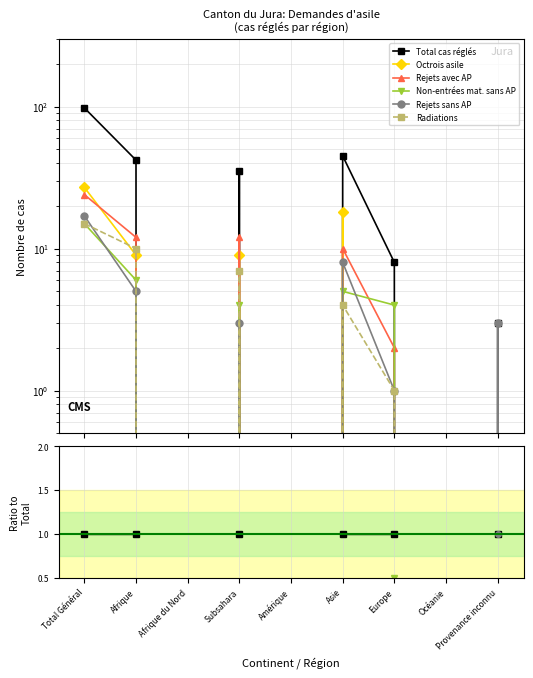

What position from the right is Amérique?

5